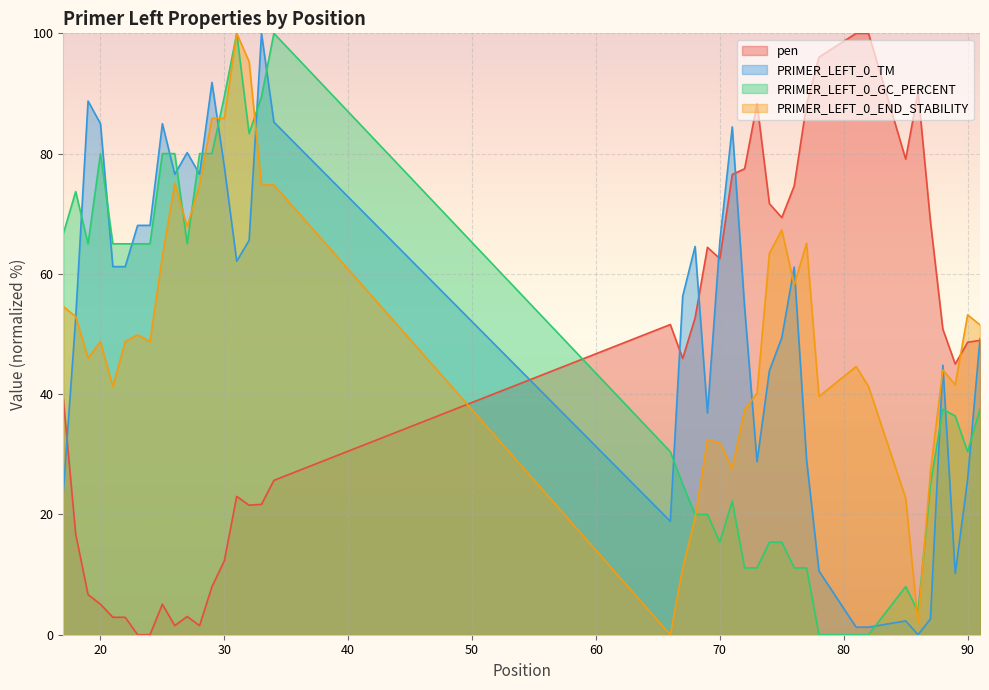

Reading left to right, what are all the values shown in this chart?

pen: 17=39.3	18=16.8	19=6.7	20=5.1	21=2.9	22=2.9	23=0.0	24=0.0	25=5.1	26=1.5	27=3.0	28=1.5	29=8.0	30=12.3	31=23.0	32=21.5	33=21.7	34=25.7	66=51.6	67=45.9	68=52.7	69=64.4	70=62.5	71=76.5	72=77.5	73=88.3	74=71.7	75=69.4	76=74.6	77=88.2	78=96.0	81=100.0	82=100.0	85=79.1	86=90.3	87=68.7	88=50.8	89=45.0	90=48.6	91=48.9
PRIMER_LEFT_0_TM: 17=23.6	18=52.7	19=88.7	20=85.0	21=61.2	22=61.2	23=68.1	24=68.1	25=85.0	26=76.6	27=80.2	28=76.6	29=91.8	30=77.8	31=62.1	32=65.6	33=100.0	34=85.2	66=18.9	67=56.3	68=64.6	69=36.9	70=65.5	71=84.4	72=54.4	73=28.8	74=43.9	75=49.4	76=61.1	77=29.1	78=10.6	81=1.3	82=1.3	85=2.3	86=0.0	87=2.6	88=44.8	89=10.2	90=25.8	91=49.2
PRIMER_LEFT_0_GC_PERCENT: 17=66.7	18=73.7	19=65.0	20=80.0	21=65.0	22=65.0	23=65.0	24=65.0	25=80.0	26=80.0	27=65.0	28=80.0	29=80.0	30=89.5	31=100.0	32=83.3	33=89.5	34=100.0	66=30.4	67=25.0	68=20.0	69=20.0	70=15.4	71=22.2	72=11.1	73=11.1	74=15.4	75=15.4	76=11.1	77=11.1	78=0.0	81=0.0	82=0.0	85=8.0	86=3.8	87=25.0	88=37.5	89=36.4	90=30.4	91=37.5
PRIMER_LEFT_0_END_STABILITY: 17=54.6	18=52.9	19=46.0	20=48.8	21=41.3	22=48.8	23=49.9	24=48.8	25=62.9	26=75.1	27=67.9	28=74.8	29=85.9	30=85.9	31=100.0	32=95.3	33=74.8	34=74.8	66=0.0	67=11.1	68=19.4	69=32.4	70=31.9	71=27.7	72=37.4	73=40.2	74=63.4	75=67.3	76=58.2	77=65.1	78=39.6	81=44.6	82=41.3	85=22.7	86=1.9	87=27.1	88=44.0	89=41.6	90=53.2	91=51.5